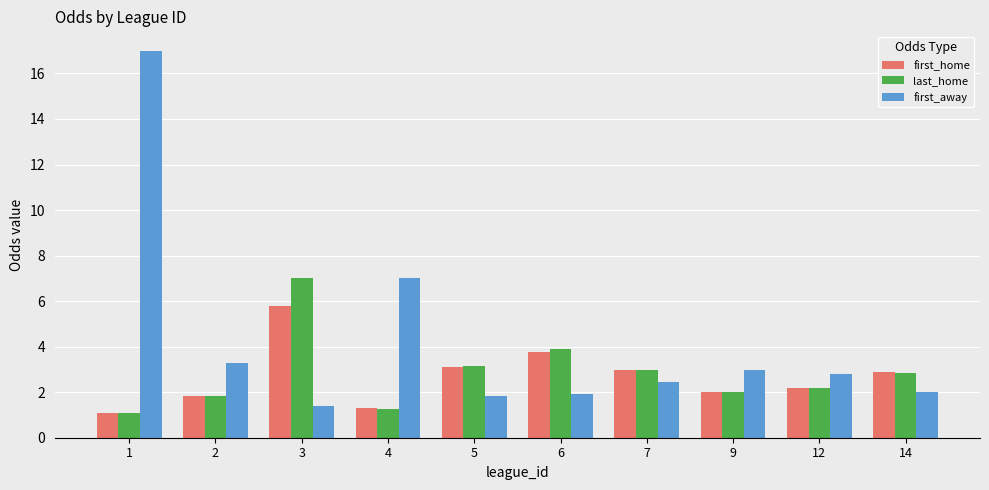

What is the lowest value of the first_away series?

1.4